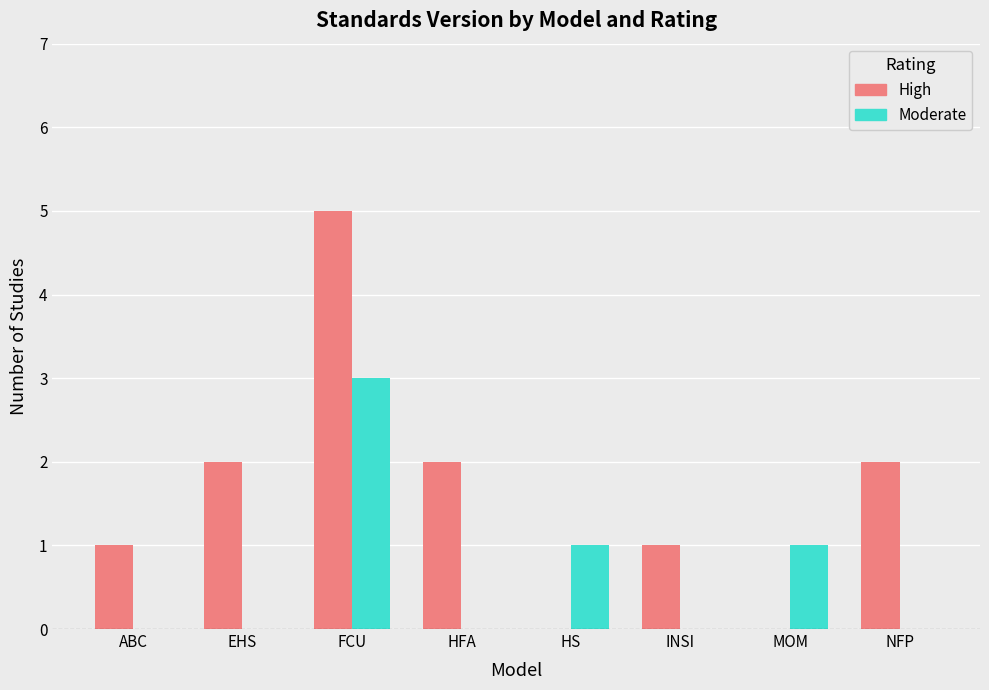

What is the difference between the Moderate values at HFA and FCU?

3